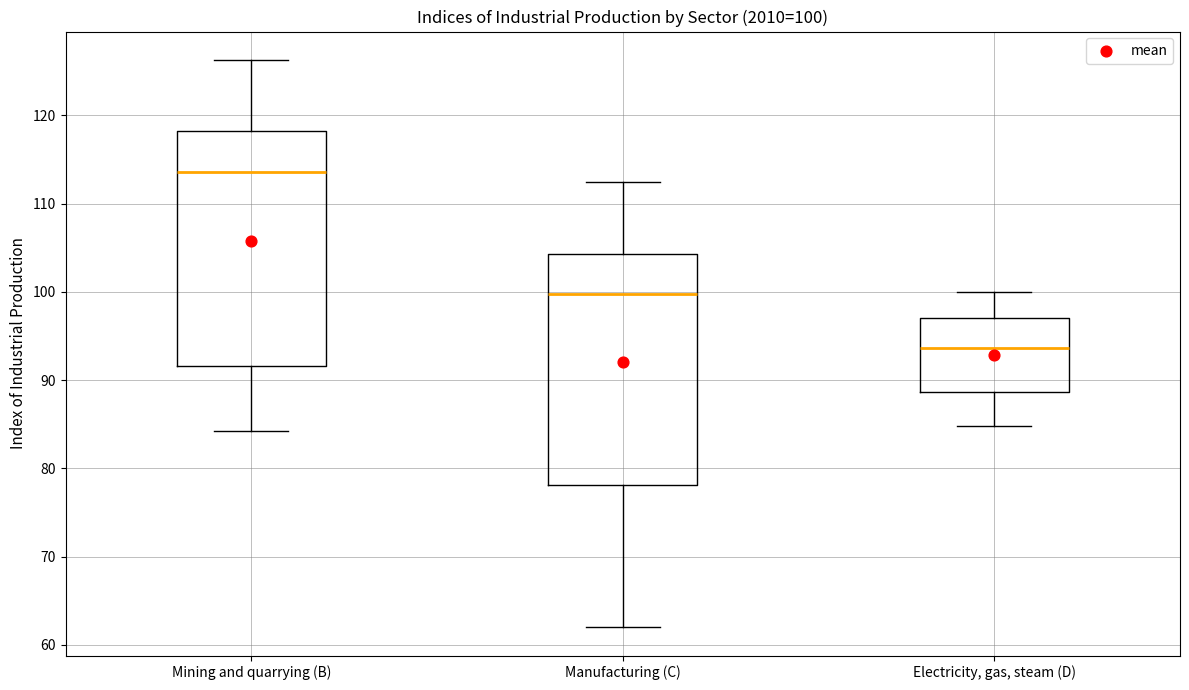

Which box has the lowest median line?

Electricity, gas, steam (D)